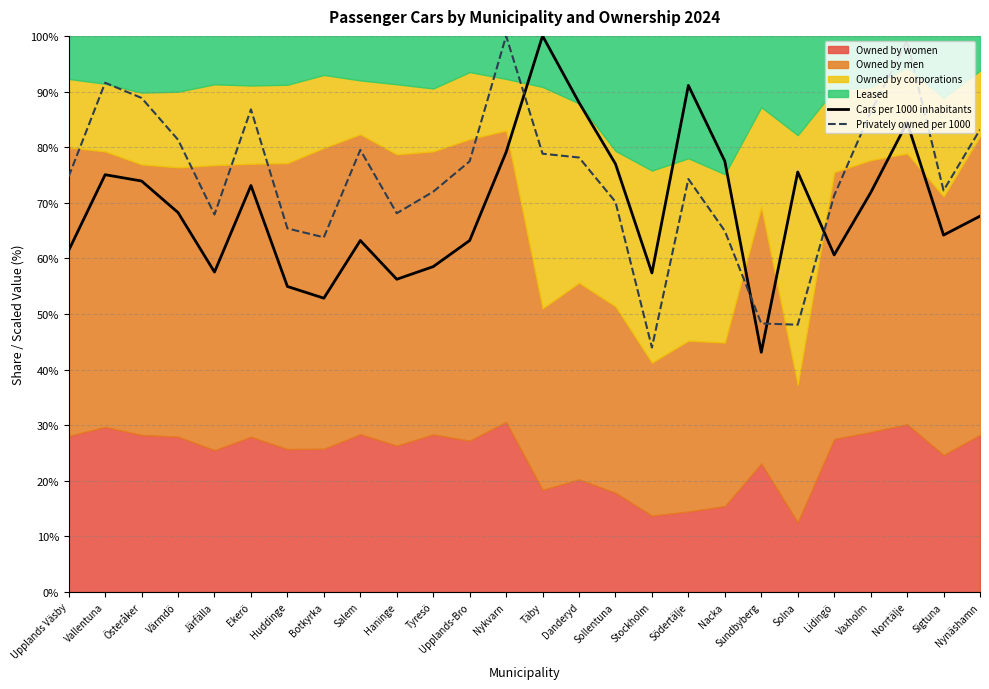

The value of Cars per 1000 inhabitants at Vallentuna is 34.1. True or false?

False